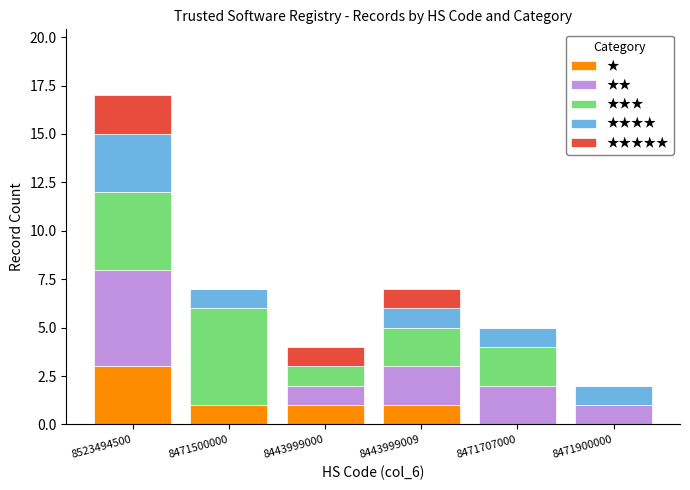

Reading left to right, what are the values for ★?

8523494500=3	8471500000=1	8443999000=1	8443999009=1	8471707000=0	8471900000=0